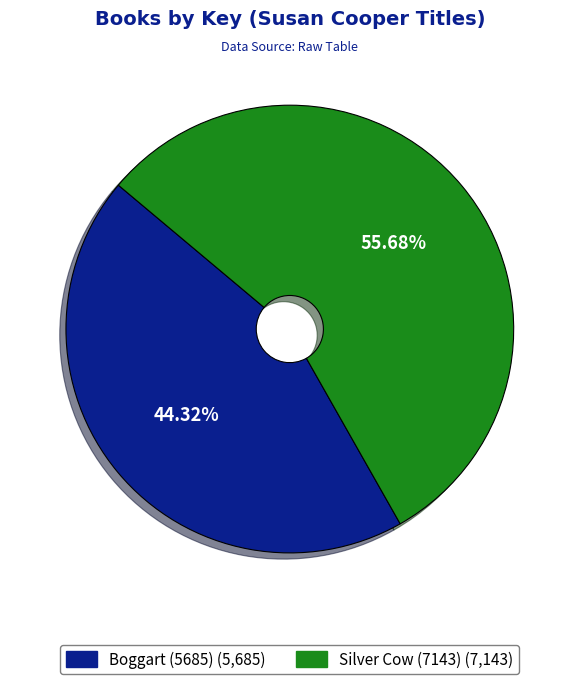

To the nearest percent, what percentage of the pie is Boggart (5685)?

44%